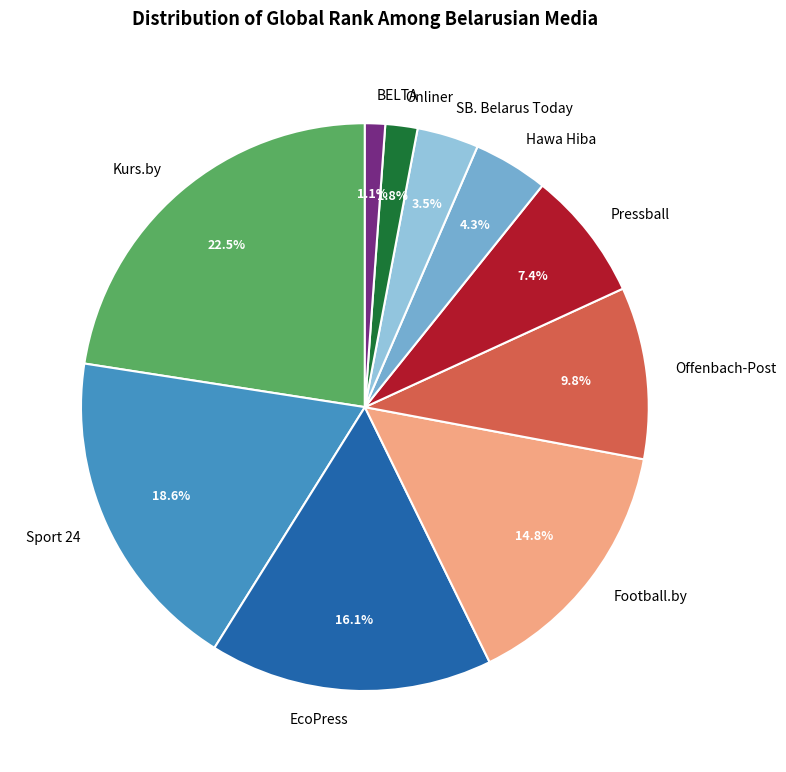

Do Kurs.by and Hawa Hiba together represent more than half of the pie?

No